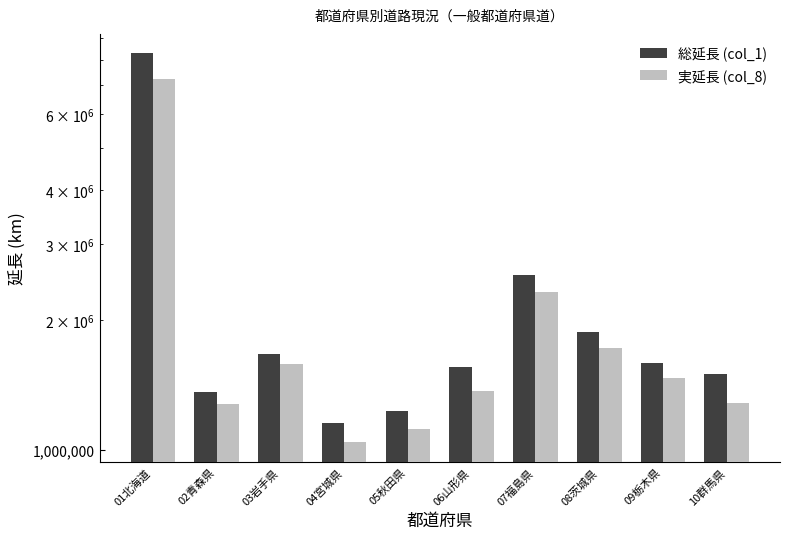

The value of 総延長 (col_1) at 01北海道 is 8311256. True or false?

True